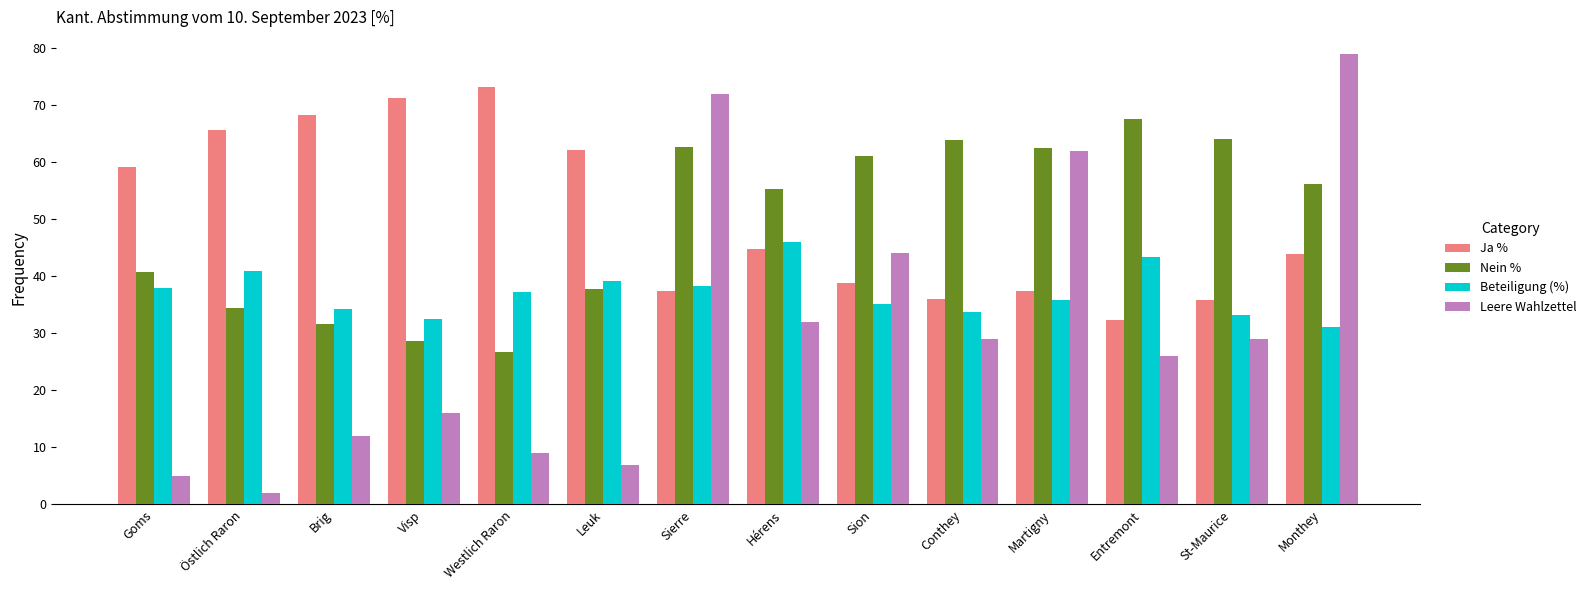

Which category has the lowest value across all series?

Östlich Raron